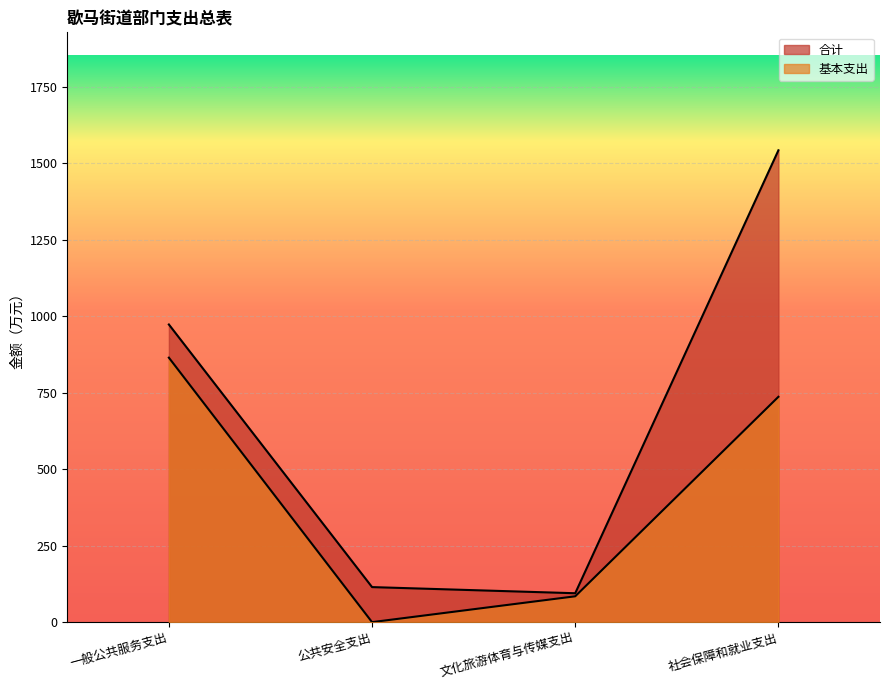

What is the total value across all series at 文化旅游体育与传媒支出?

179.0